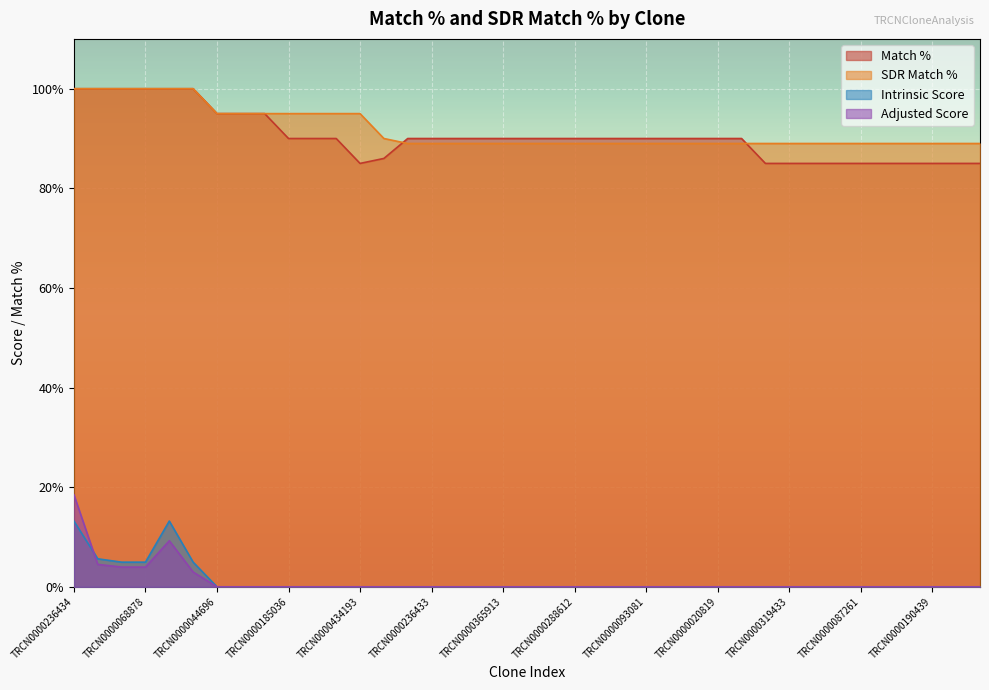

Which series has the largest total across all categories?

SDR Match %